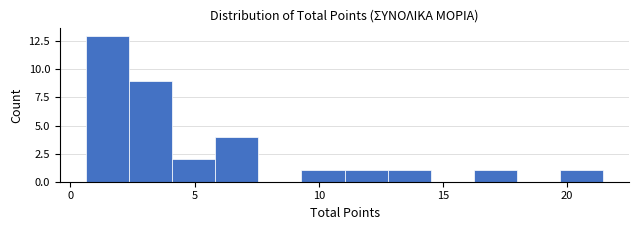

Around what value on the x-axis is the tallest bar? Give the approximate position of its centre, as read against the axis.

1.5